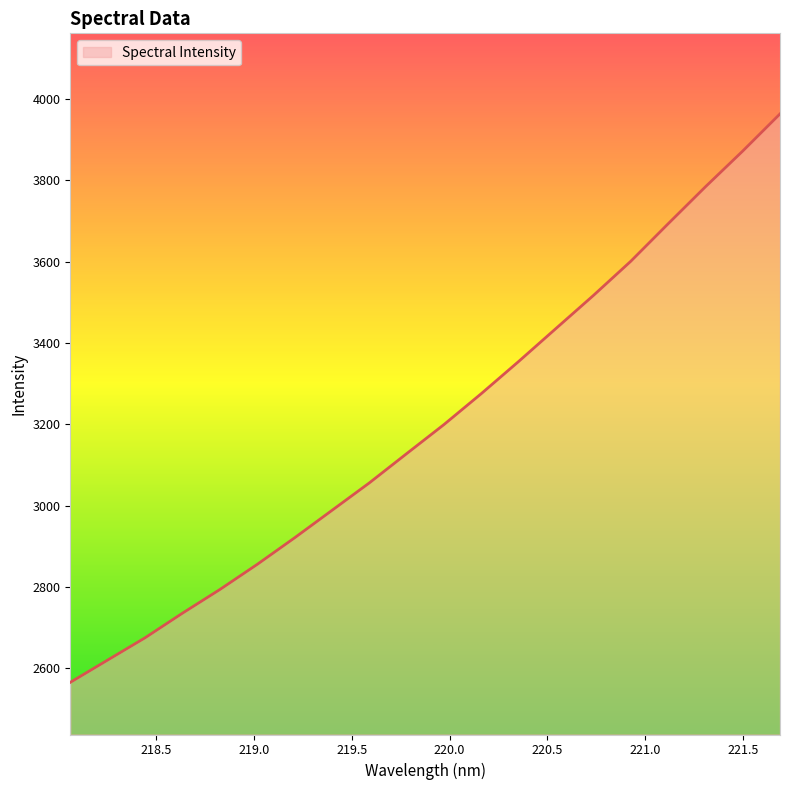

What is the difference between the maximum and minimum values?

1398.3